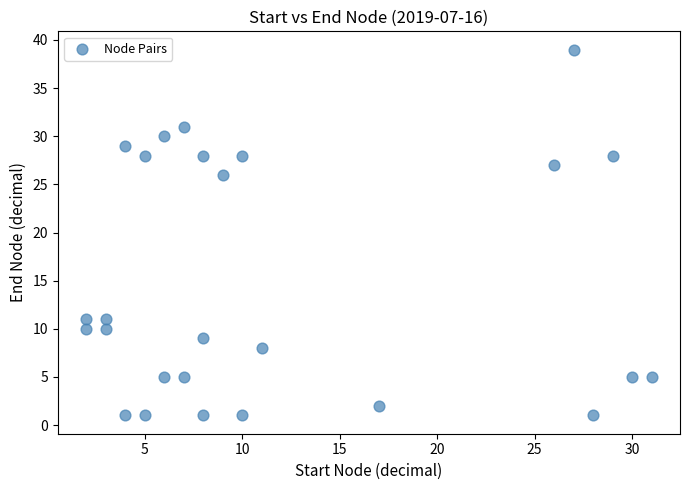

What Y value in the scatter plot is closest to 20?

26